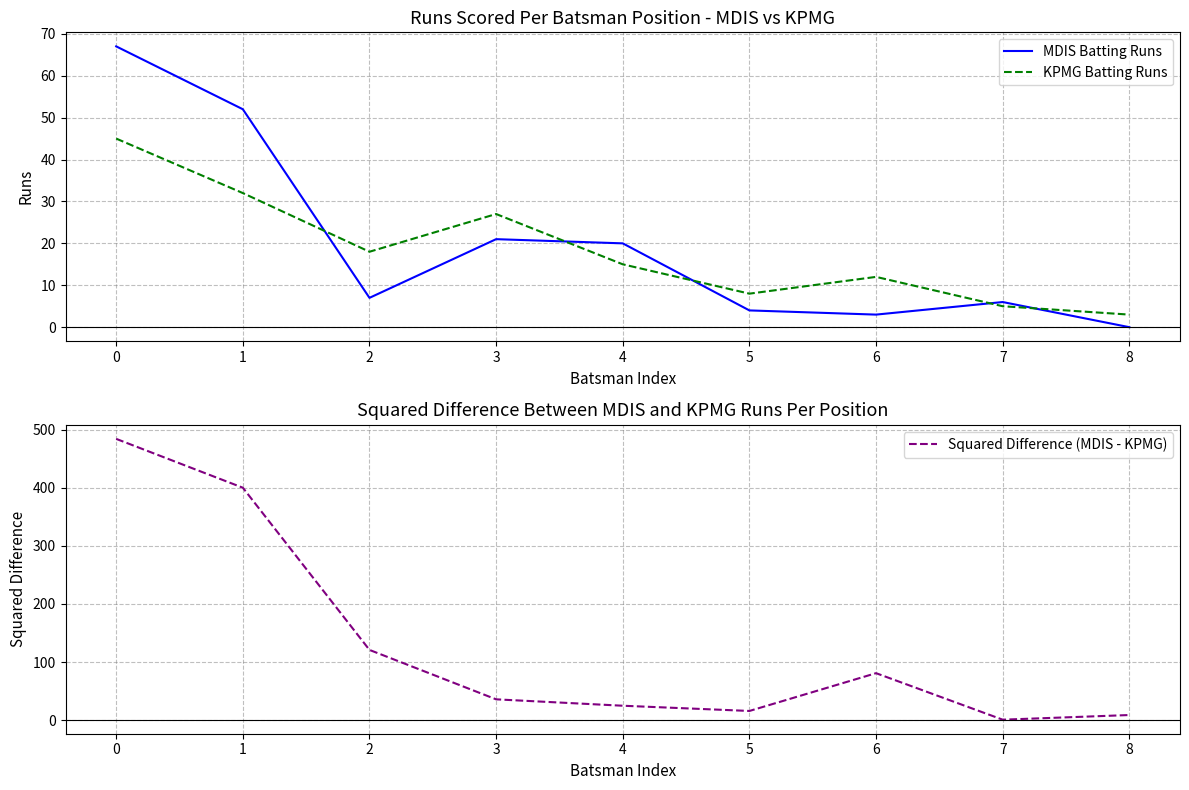

What is the sum of all KPMG Batting Runs values?

165